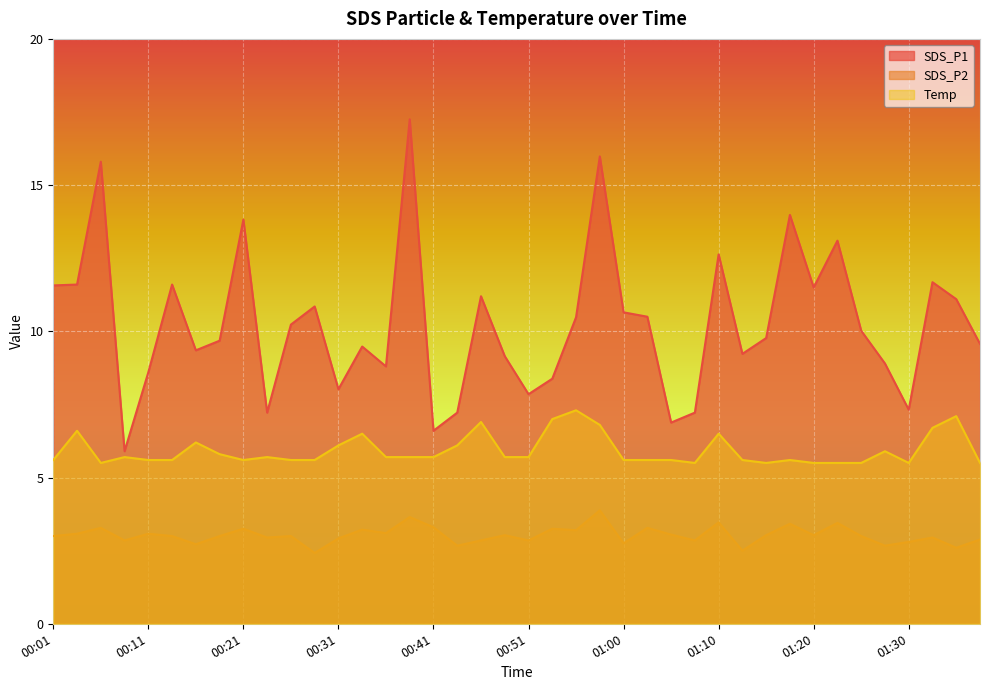

What is the difference between the SDS_P1 values at 01:15 and 00:46?

1.4